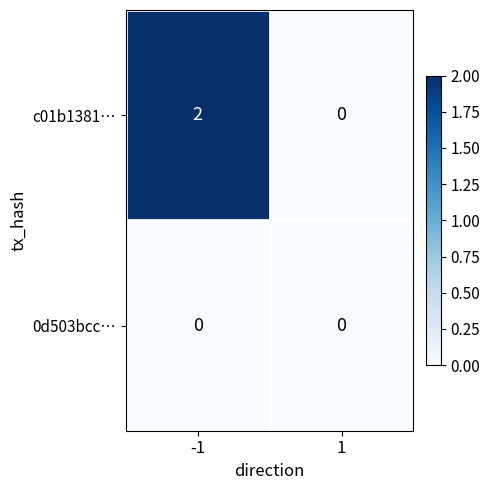

At which category is the sum across all series the highest?

-1